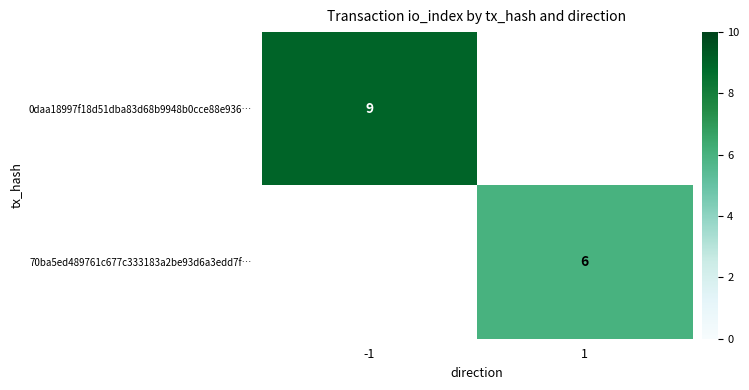

True or false: 0daa18997f18d51dba83d68b9948b0cce88e936… has a value of 2 at -1.

False